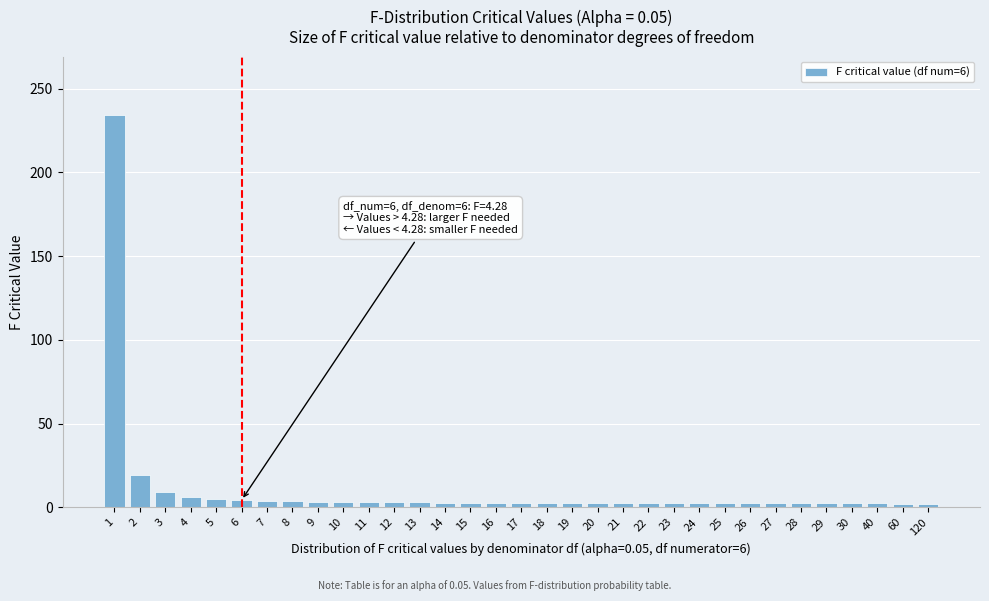

What is the sum of all values?

351.3